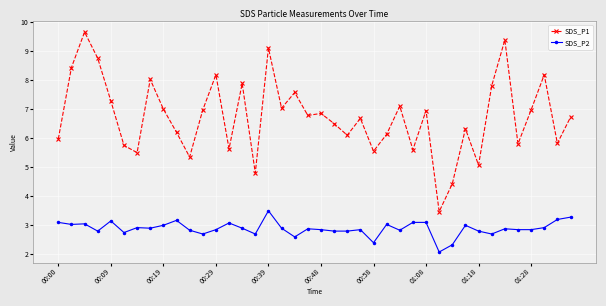

What is the difference between the maximum and minimum values in the SDS_P1 series?

6.2